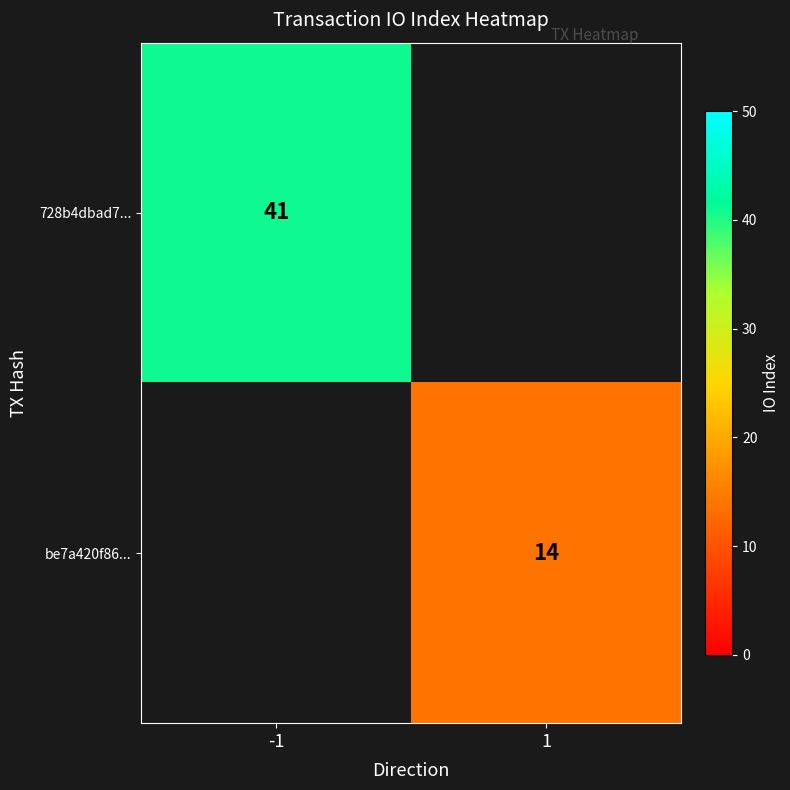

Is the value of be7a420f86... at 1 greater than the value of 728b4dbad7... at -1?

No